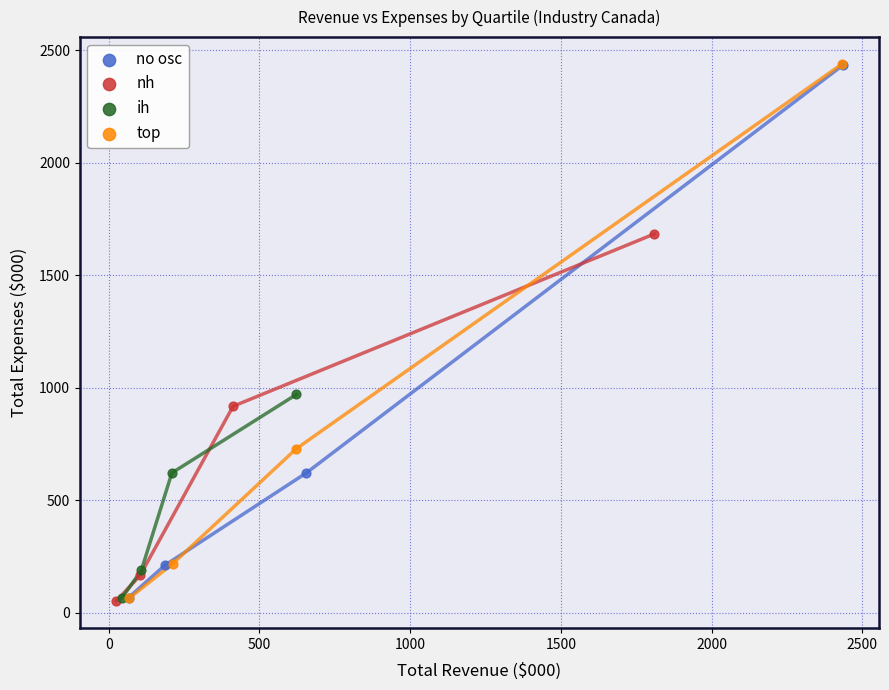

Which series has the largest Y range (max minus min)?

top